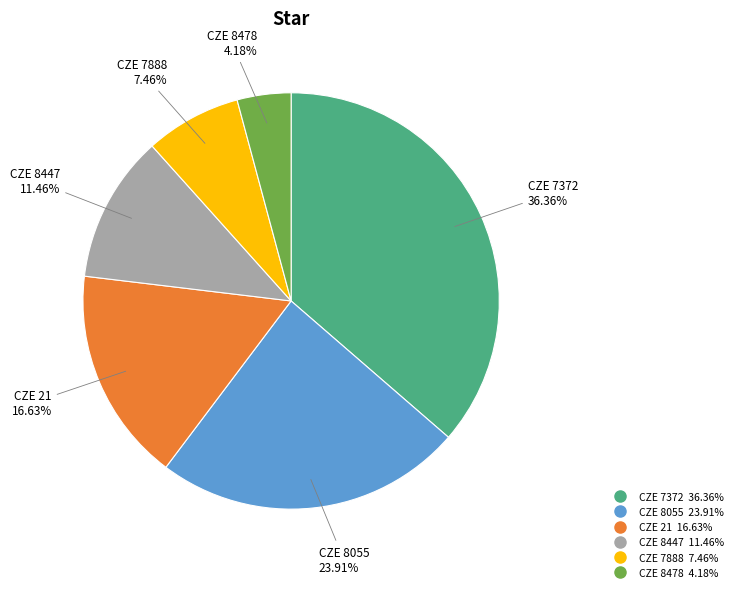

To the nearest percent, what is the difference between the CZE 8447 and CZE 7372 slice percentages?

25%